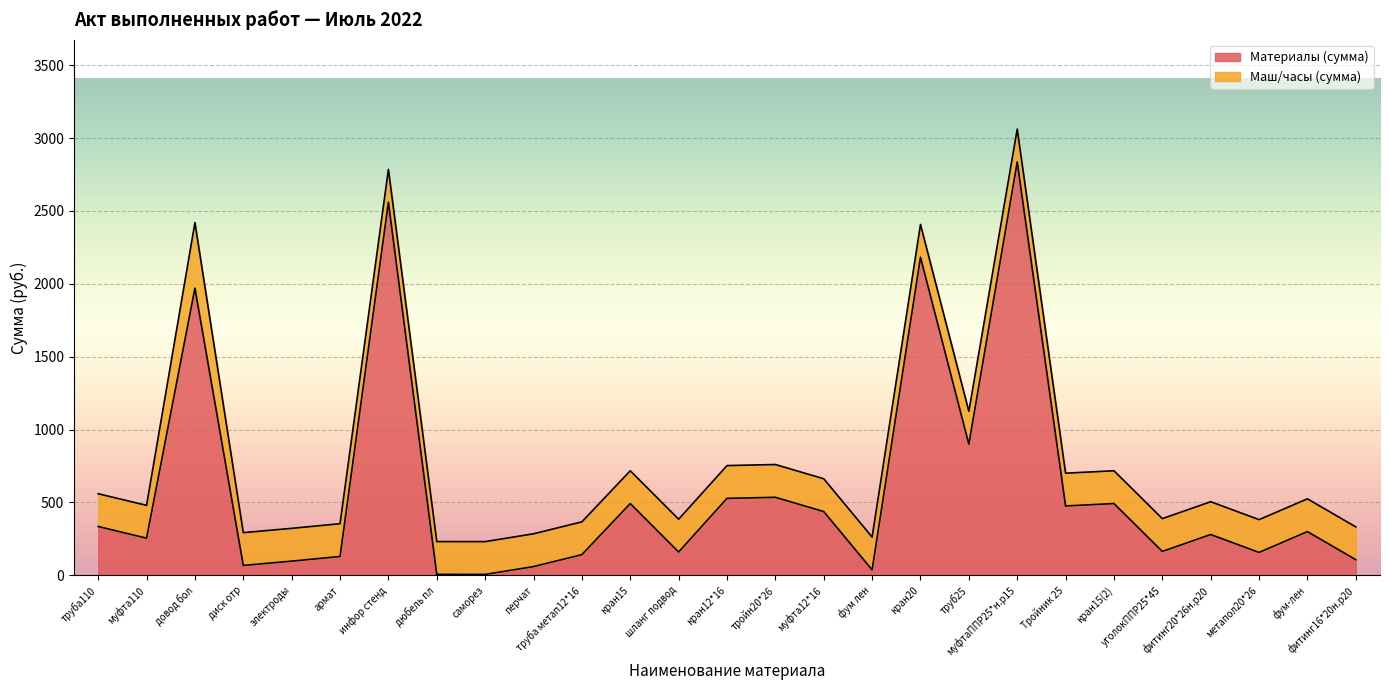

What is the difference between the second highest and minimum values?

2553.6